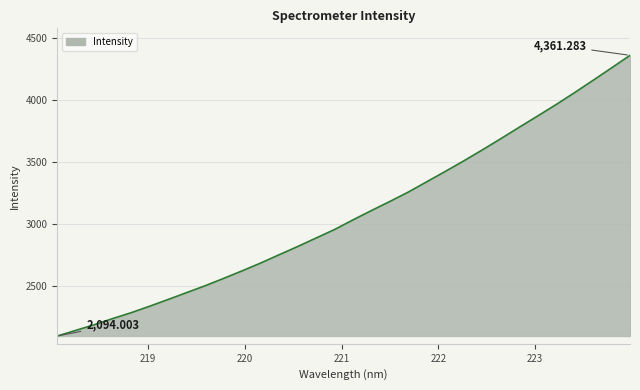

What is the difference between the maximum and minimum values?

2267.3